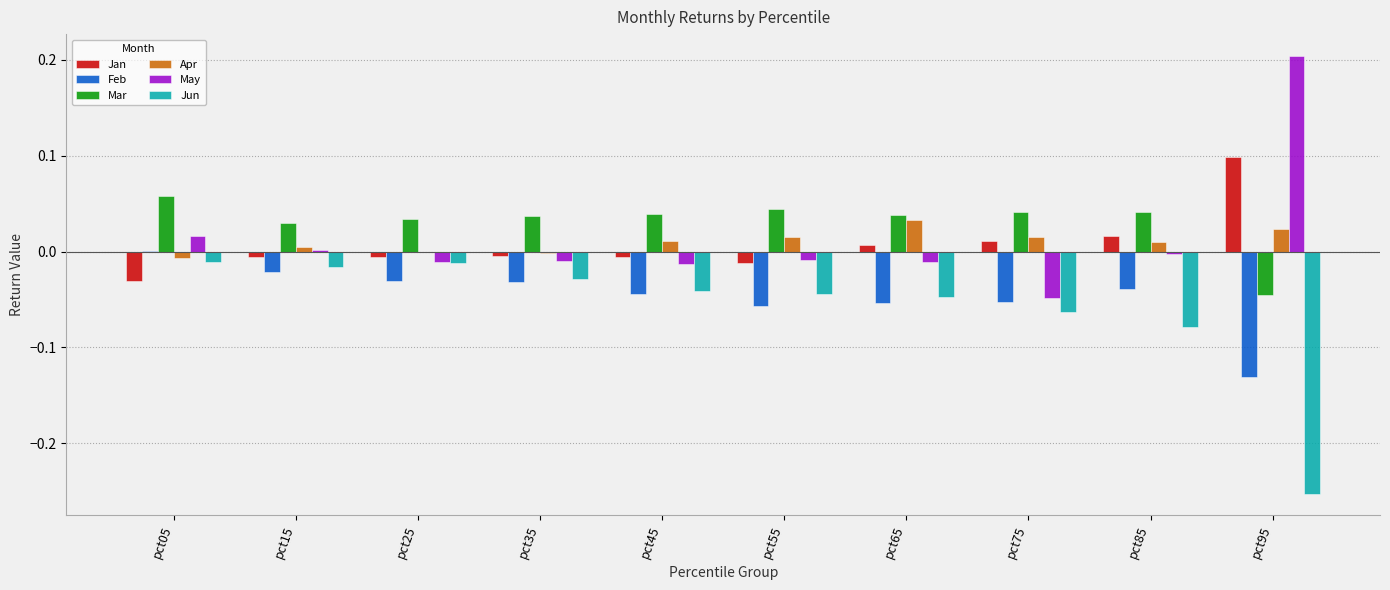

Where does the Mar series first go above 0?

pct05